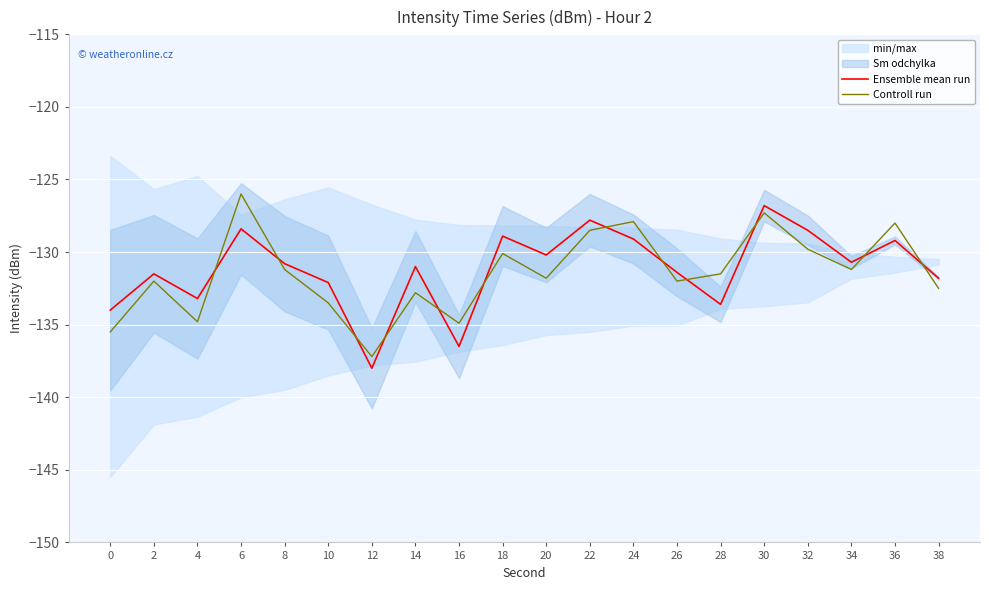

At which category is the sum across all series the highest?

30